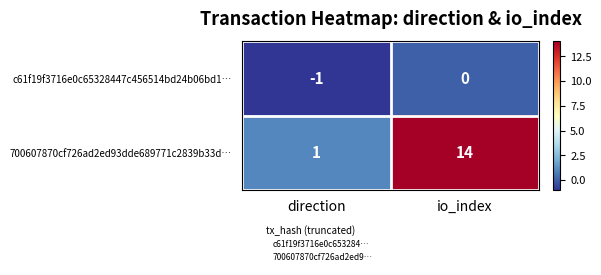

Read the 700607870cf726ad2ed93dde689771c2839b33d… value at io_index, to the nearest 5.

15